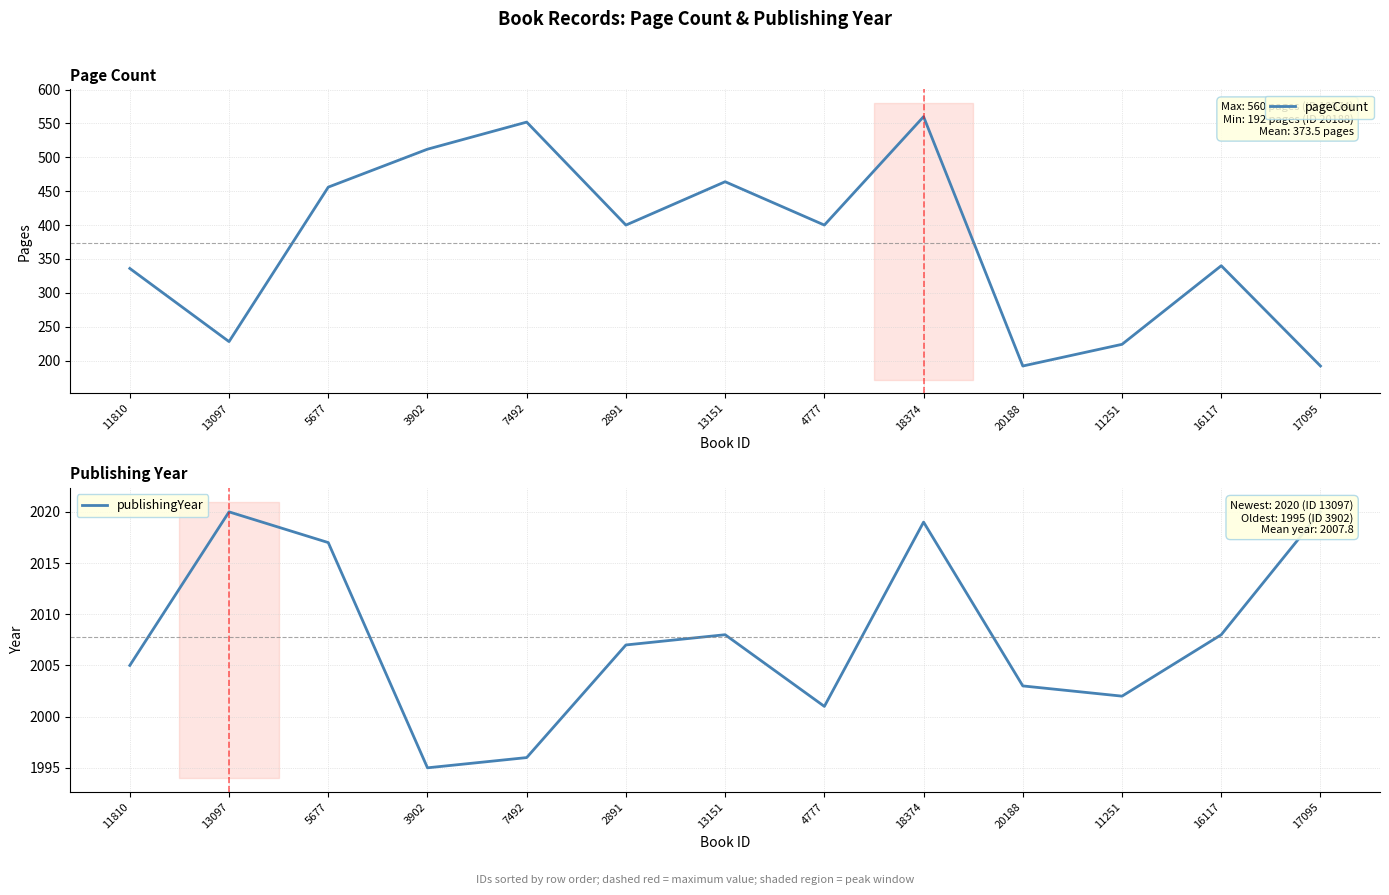

At how many categories does at least one series exceed 1581?

13